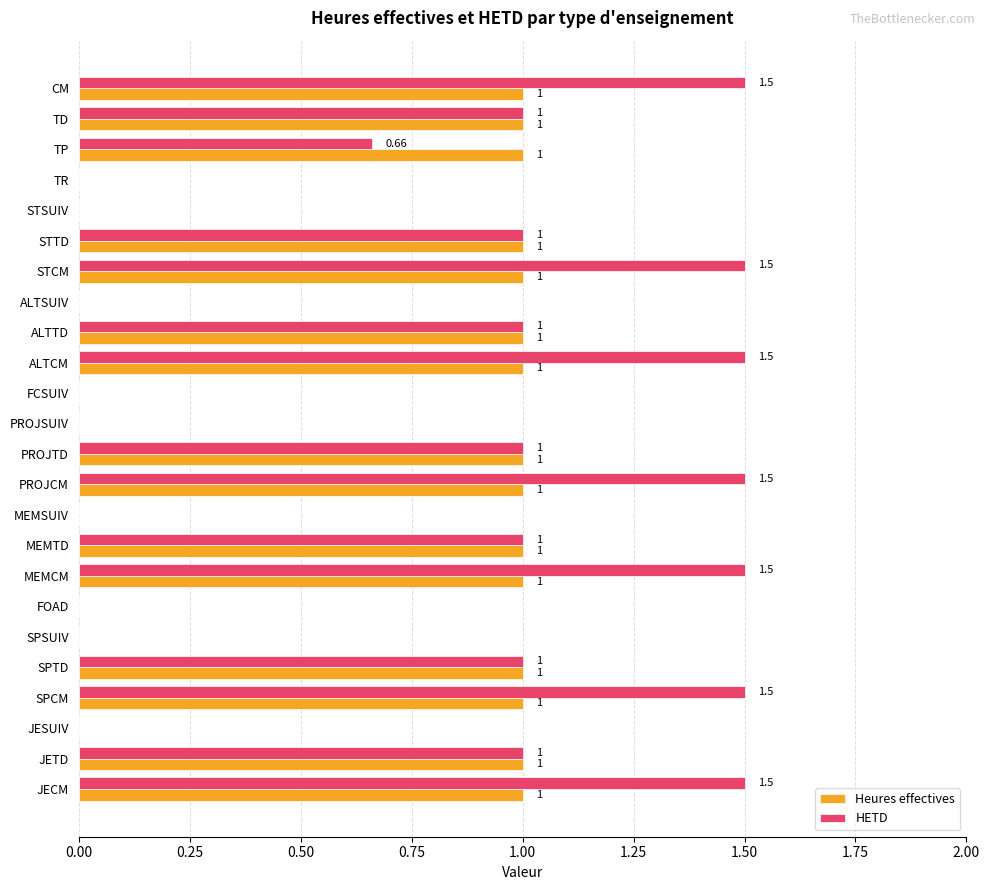

What is the sum of all Heures effectives values?

15.0